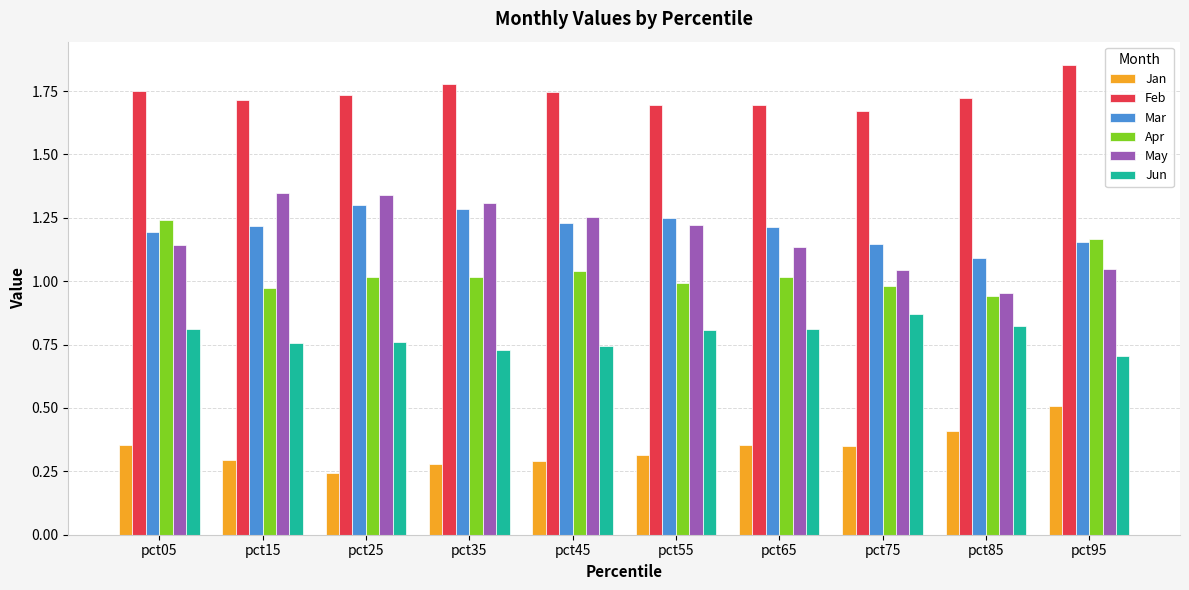

What is the difference between the highest and lowest values at pct35?

1.5